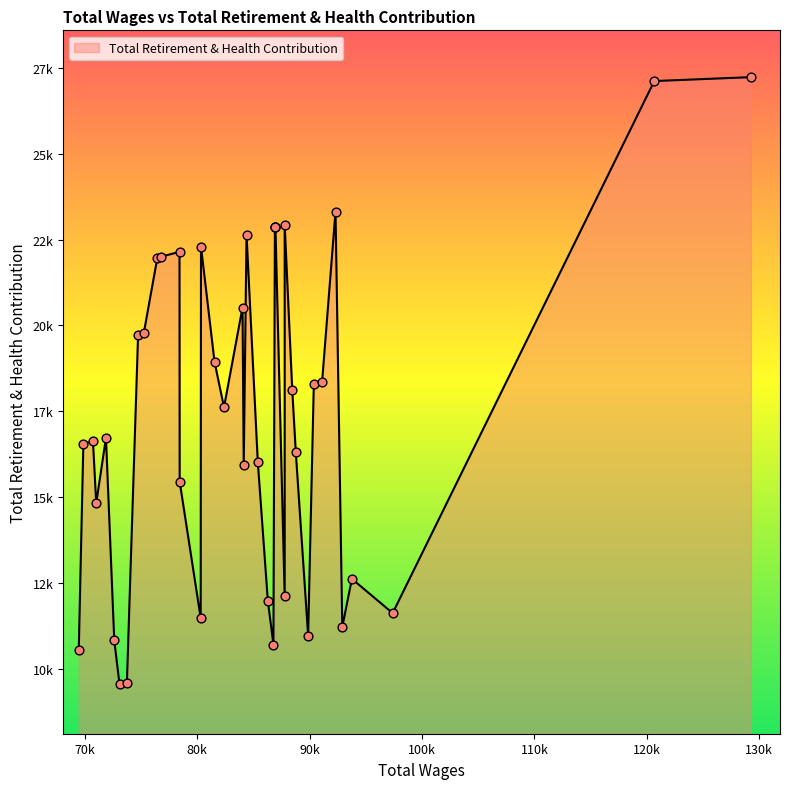

What is the change in value from 88454 to 86282?

-6131